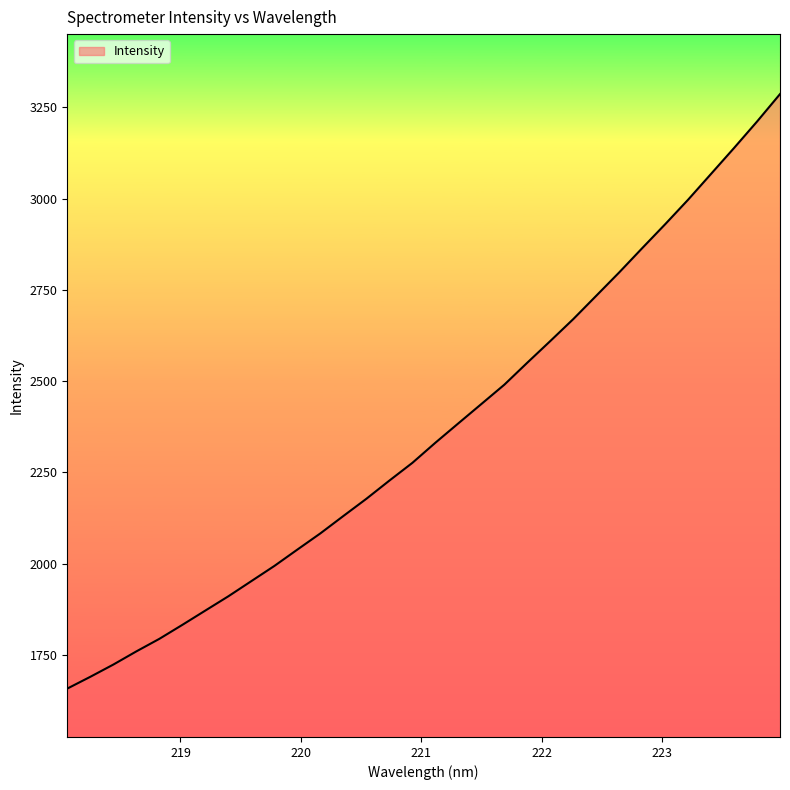

What is the smallest value displayed?

1657.4